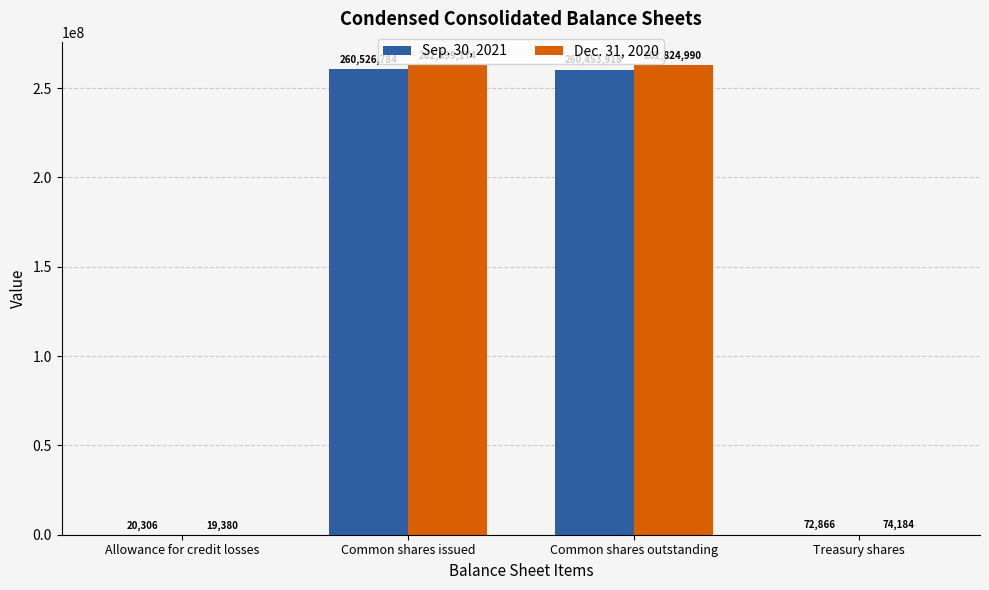

Read the Sep. 30, 2021 value at Common shares outstanding.

260453918